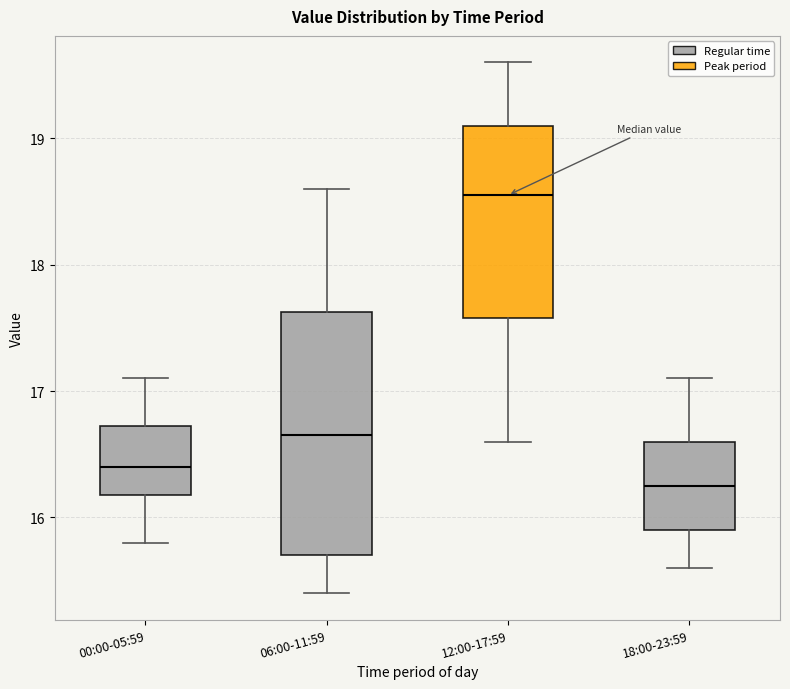

Reading left to right, read every box against the y-axis: the position of its median line, the range the box covers, and the ends of its whiskers. The values are not printed on the chart, so give them approximately, as read against the axis.

00:00-05:59: median 16.4, box 16.2 to 16.7, whiskers 15.8 to 17.1
06:00-11:59: median 16.7, box 15.7 to 17.6, whiskers 15.4 to 18.6
12:00-17:59: median 18.6, box 17.6 to 19.1, whiskers 16.6 to 19.6
18:00-23:59: median 16.3, box 15.9 to 16.6, whiskers 15.6 to 17.1